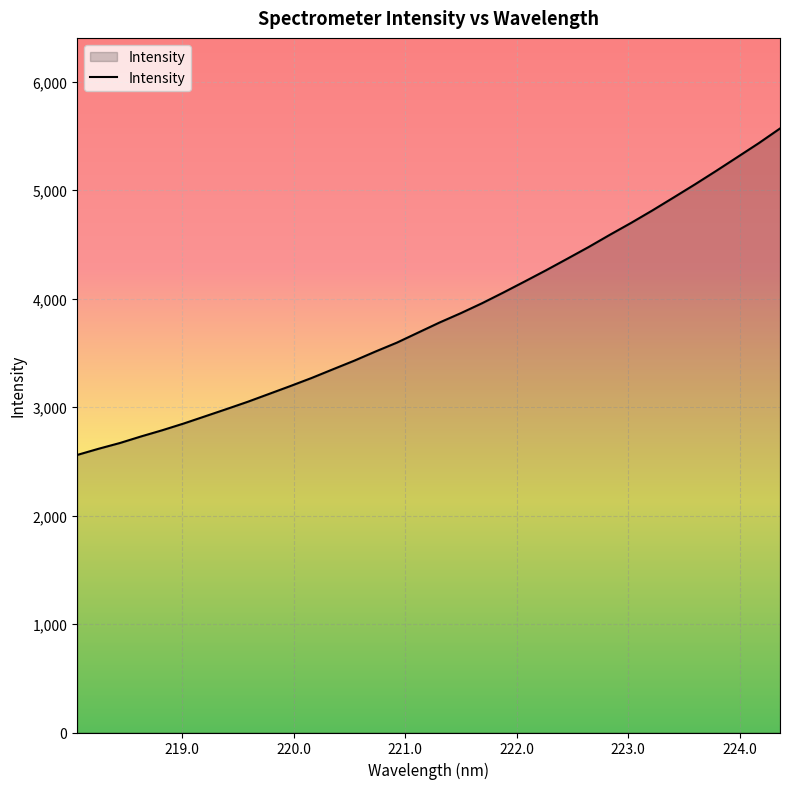

What is the greatest value displayed?

5569.0